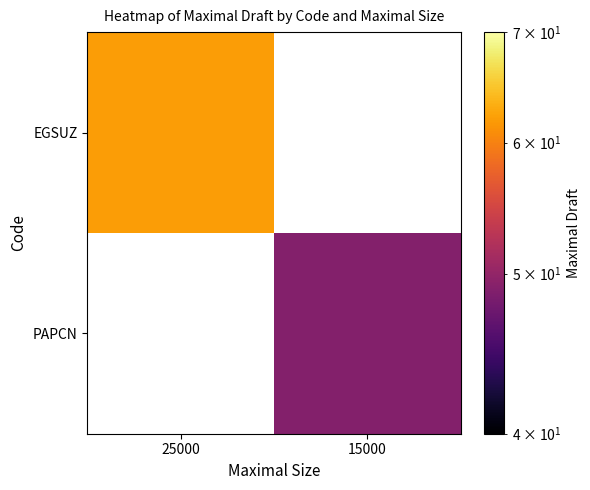

How many values in EGSUZ are above zero?

1